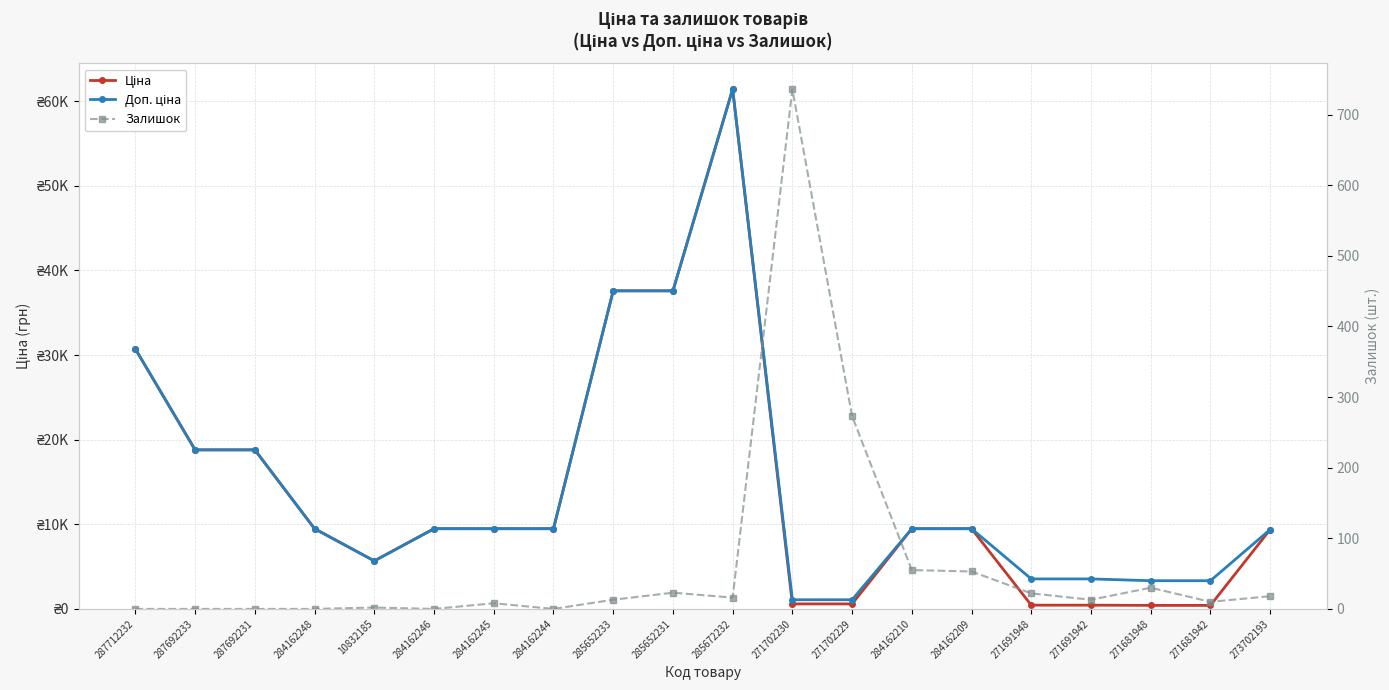

The value of Ціна at 285652231 is 37593.6. True or false?

True